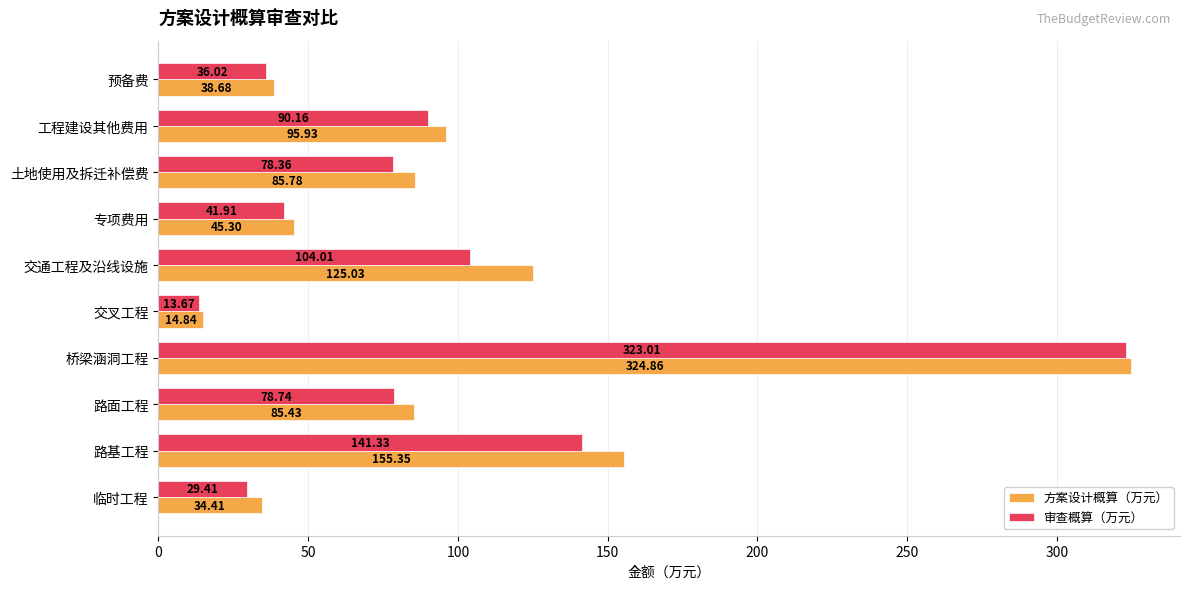

Is the value of 方案设计概算（万元） at 临时工程 greater than the value of 审查概算（万元） at 路面工程?

No